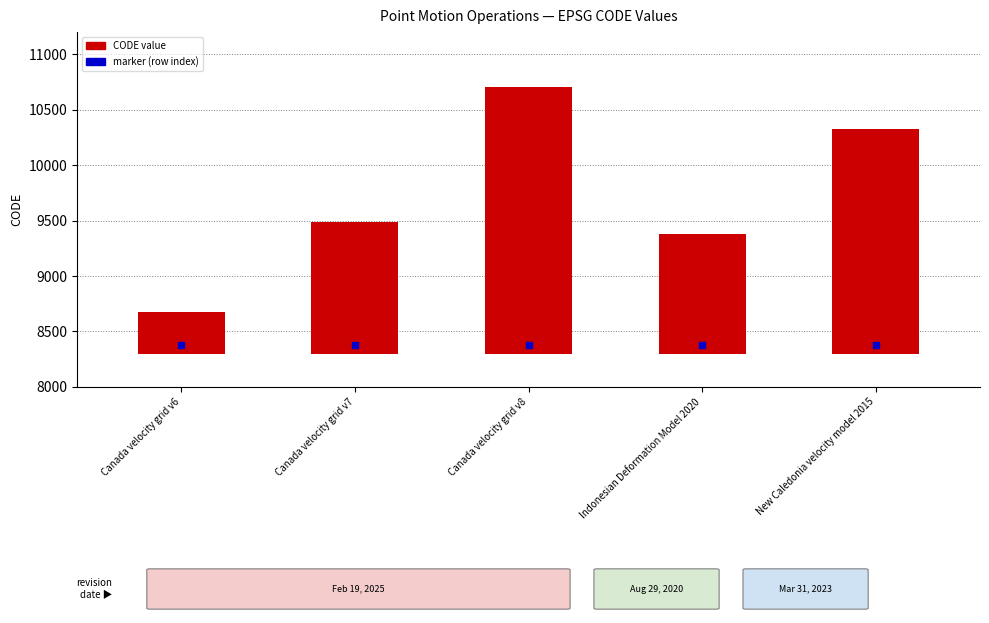

Are the bars grouped side by side (vs. stacked)?

No